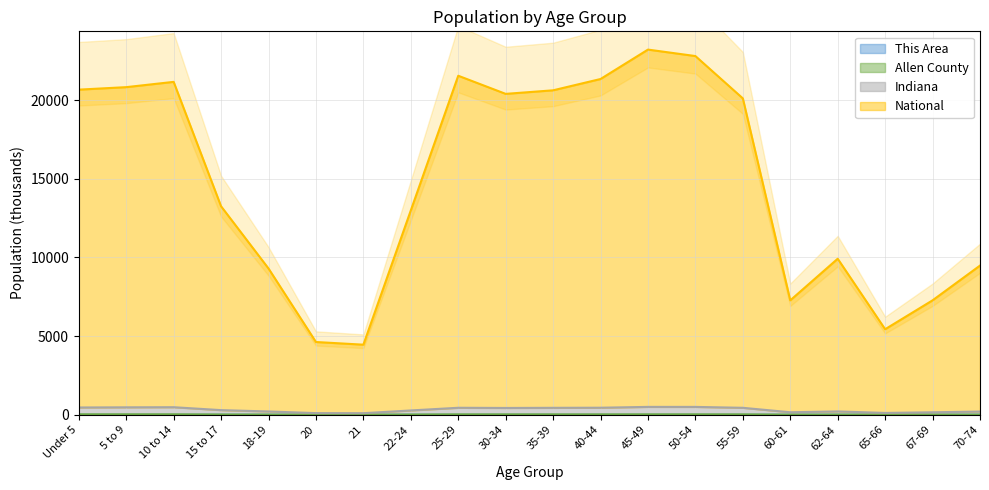

Where is Allen County nearest to the value 15?

22-24